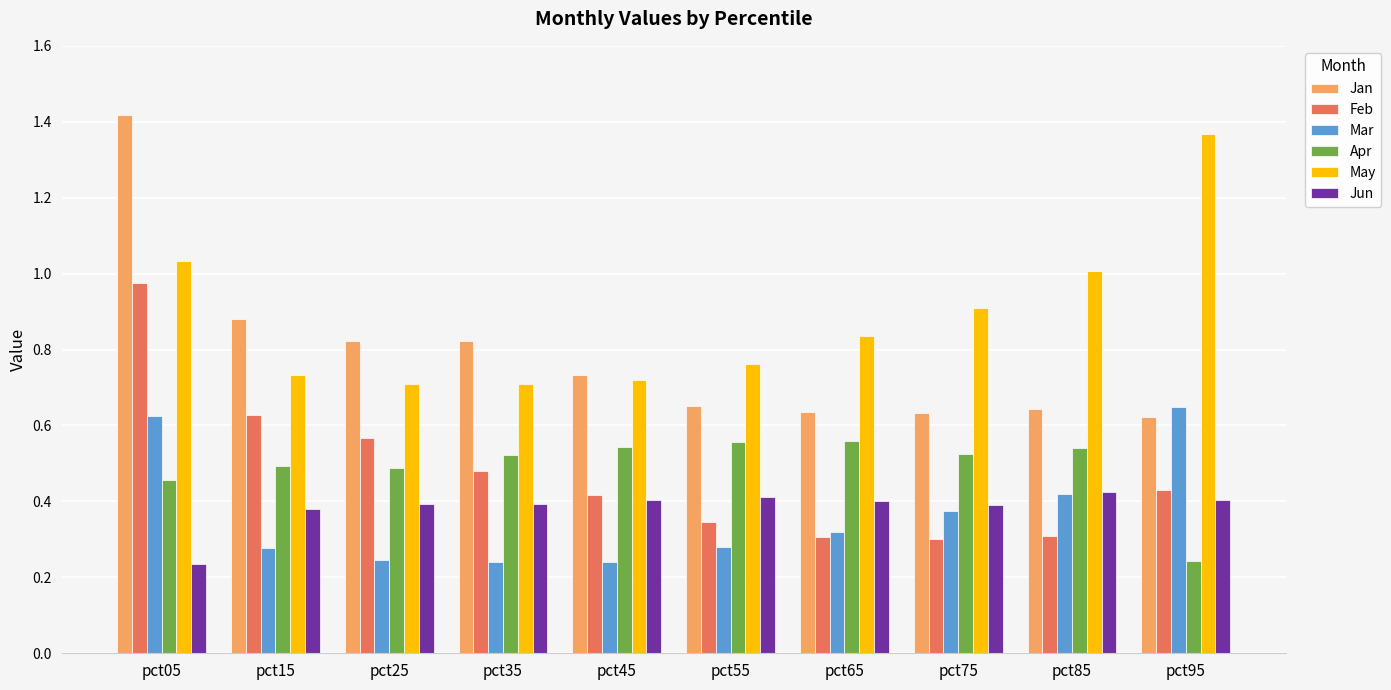

Between pct25 and pct35, which series saw the biggest shift?

Feb